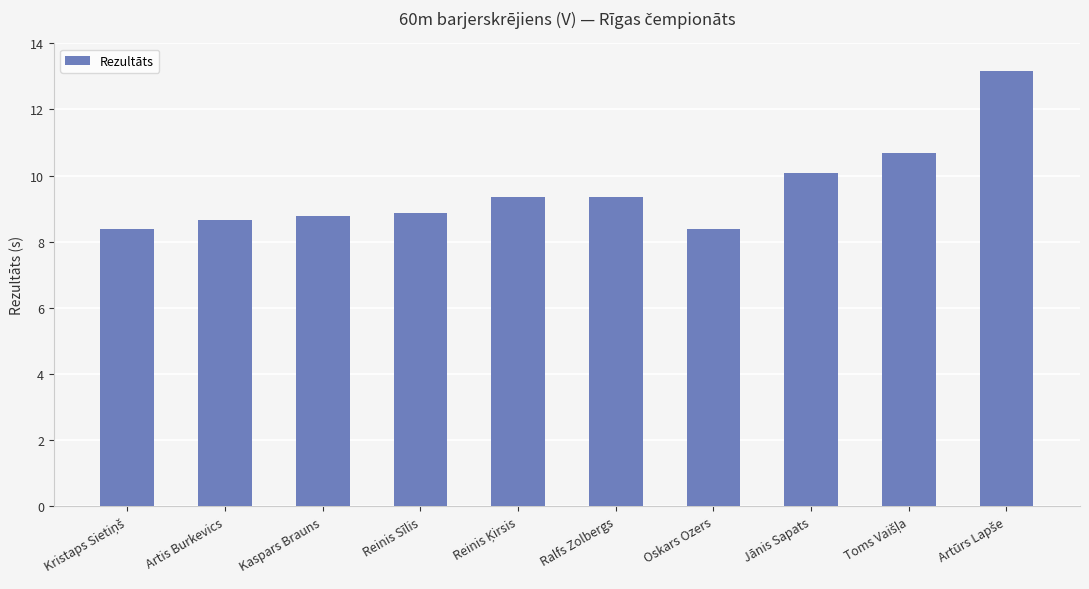

The value at Oskars Ozers is 4.7. True or false?

False